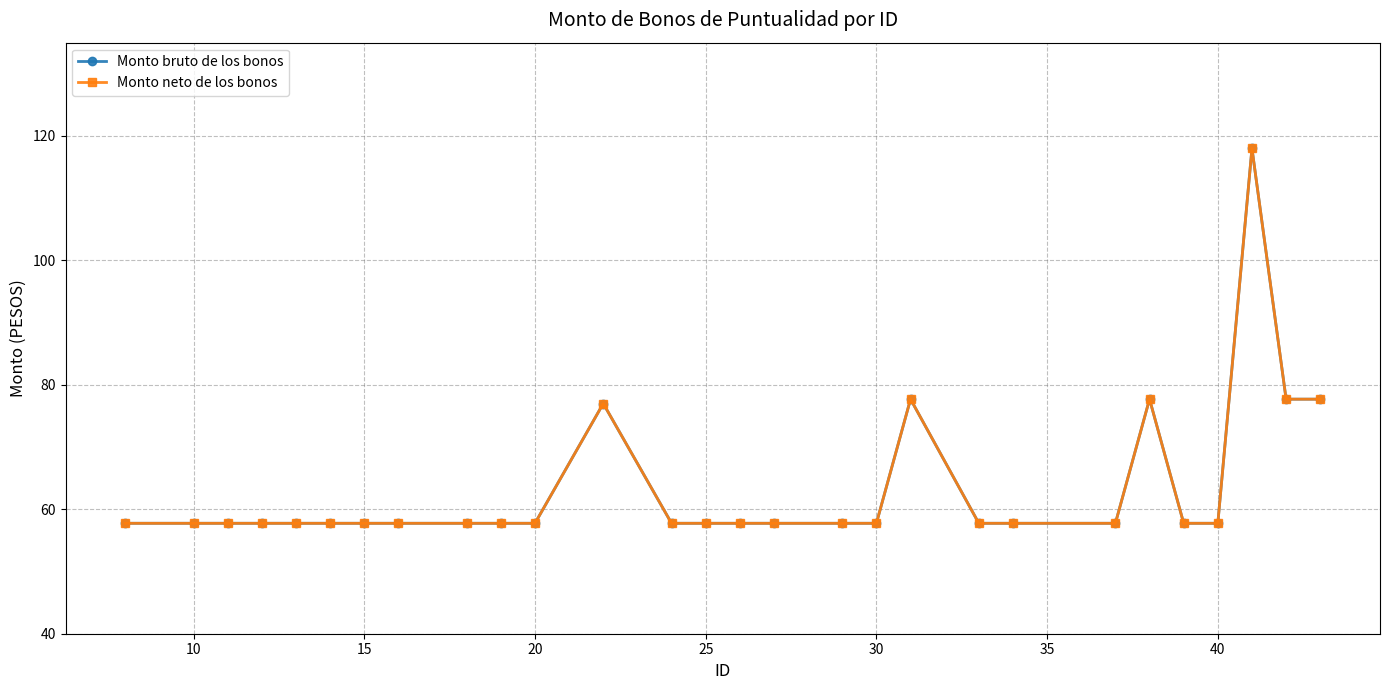

At how many categories does at least one series exceed 98?

1